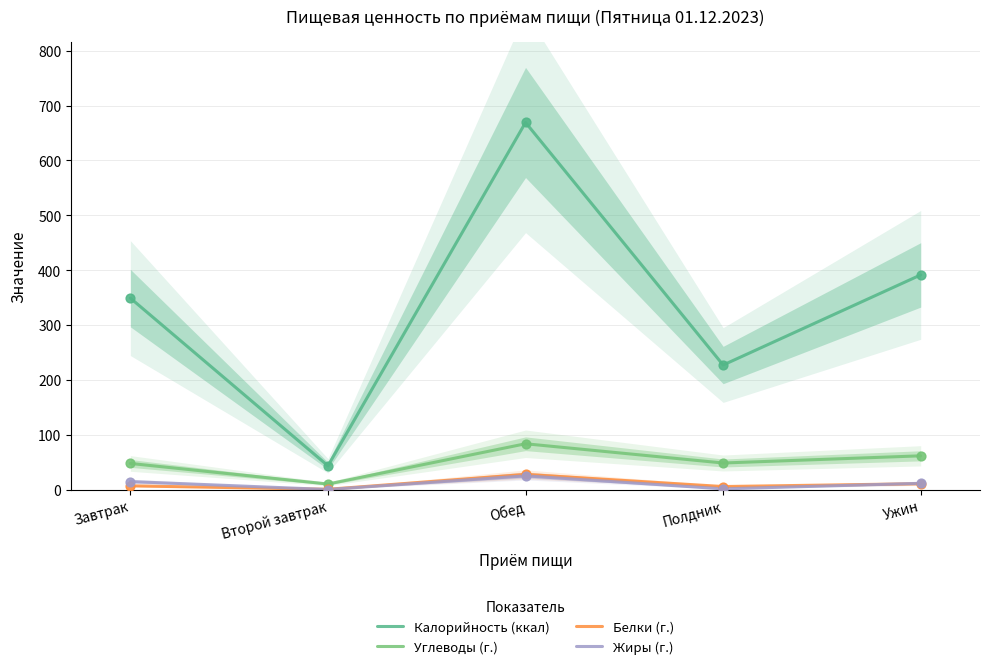

What is the total value across all series at Второй завтрак?

54.0